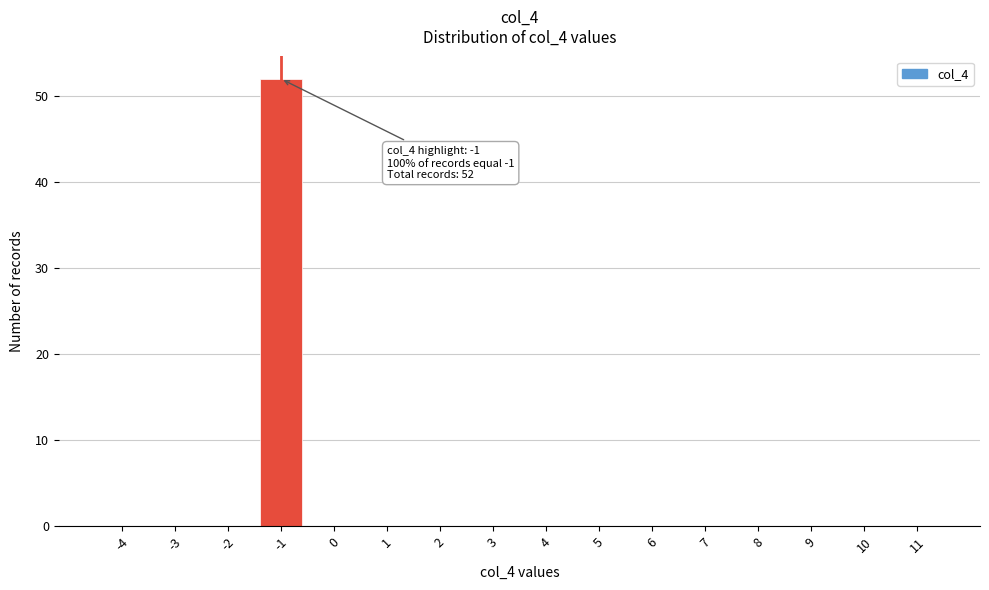

Reading right to left, transcribe all the data shown in this chart.

11=0	10=0	9=0	8=0	7=0	6=0	5=0	4=0	3=0	2=0	1=0	0=0	-1=52	-2=0	-3=0	-4=0